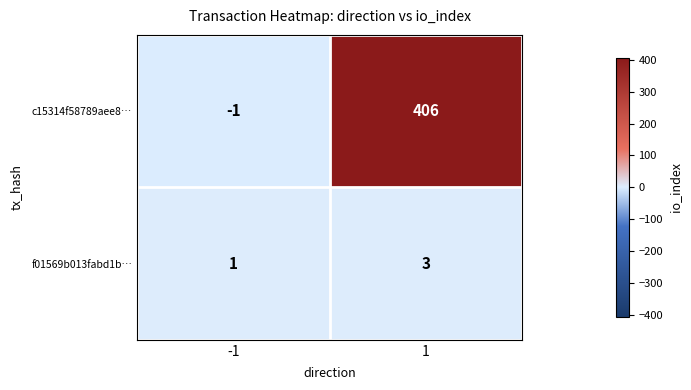

What is the sum of all c15314f58789aee8… values?

405